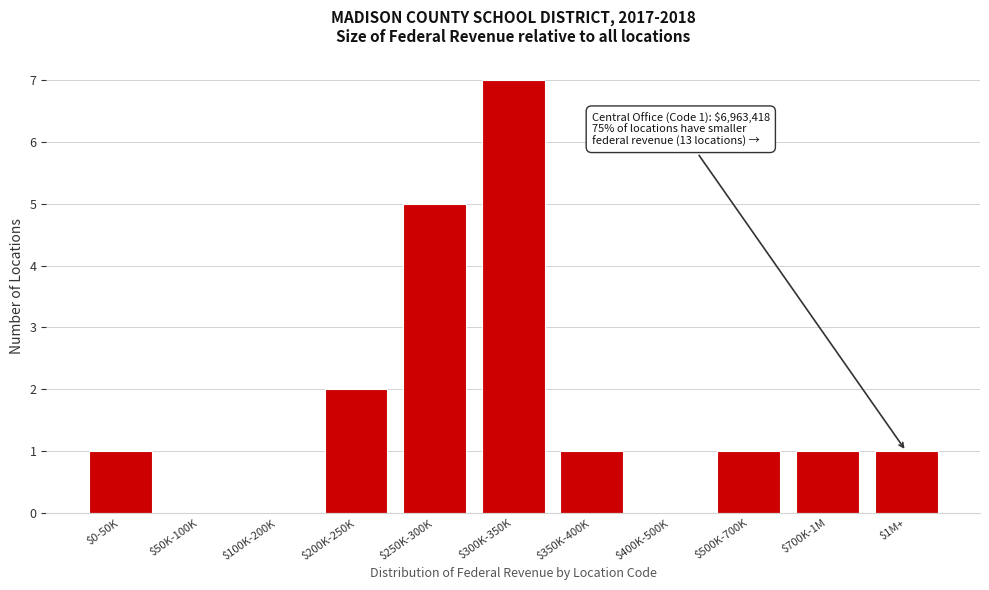

What is the sum of all values?

19